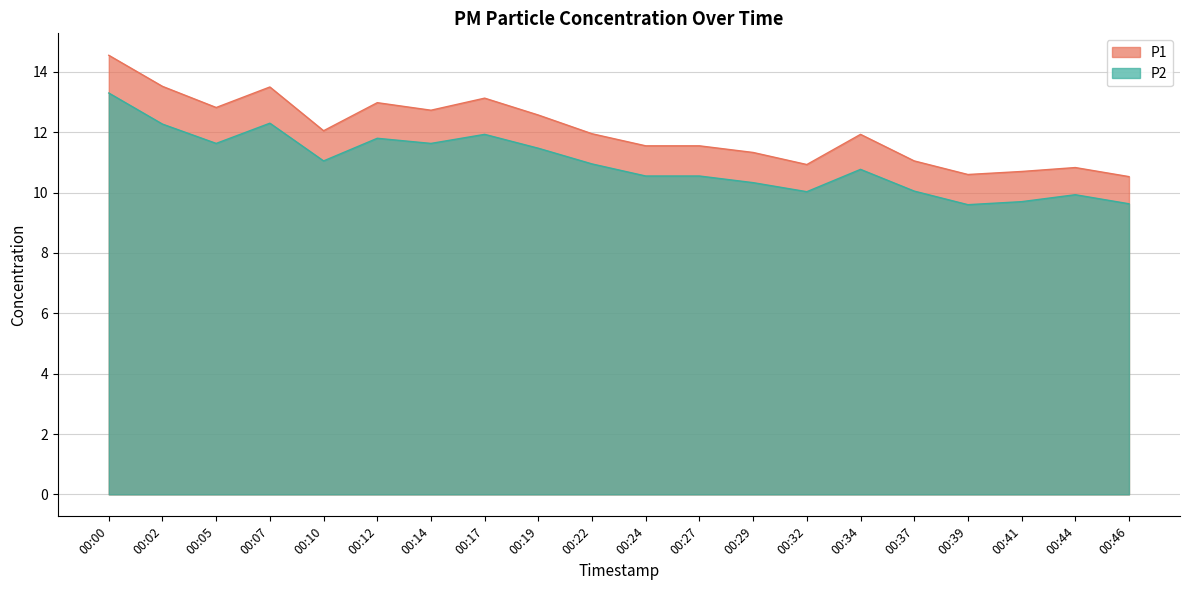

Read the P1 value at 00:12.

13.0